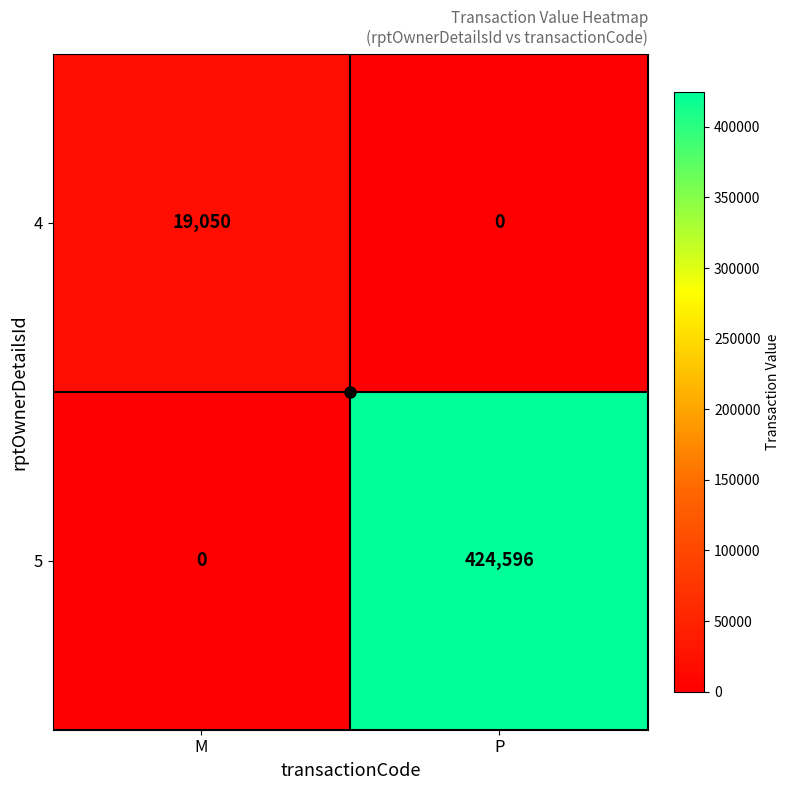

What is the difference between the maximum and minimum values in the 4 series?

19050